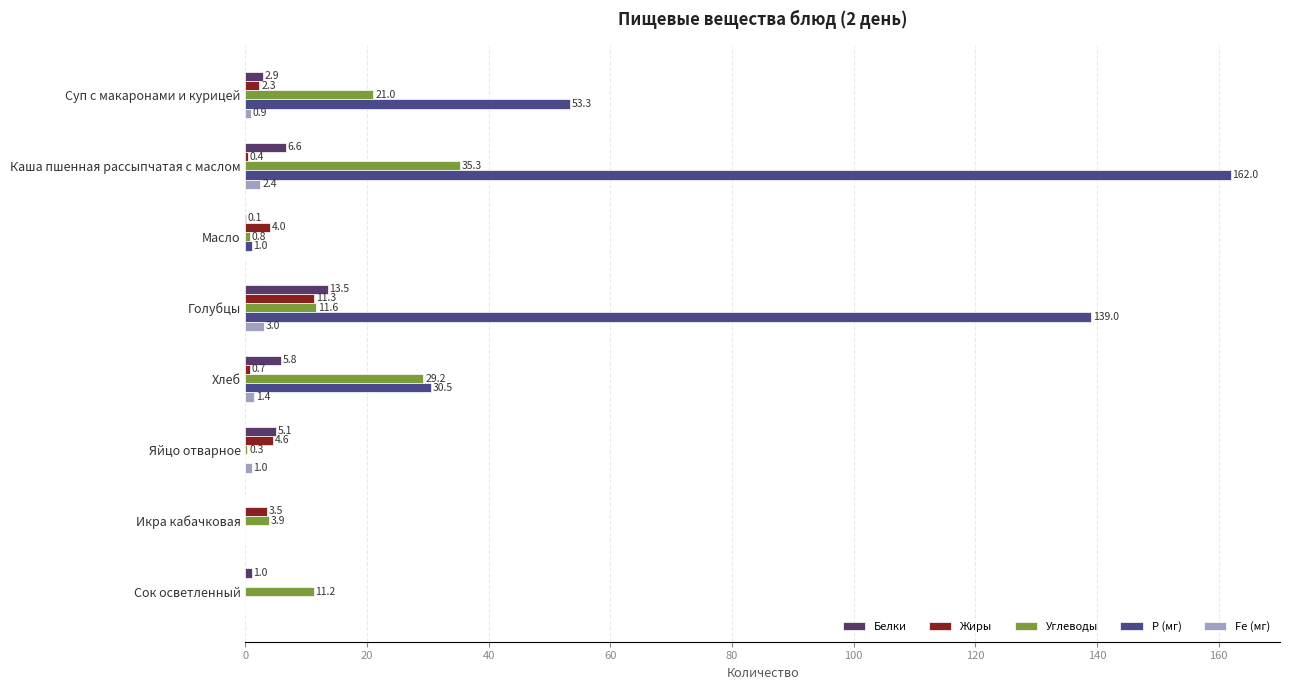

What are all the series names shown in the legend?

Белки, Жиры, Углеводы, Р (мг), Fe (мг)